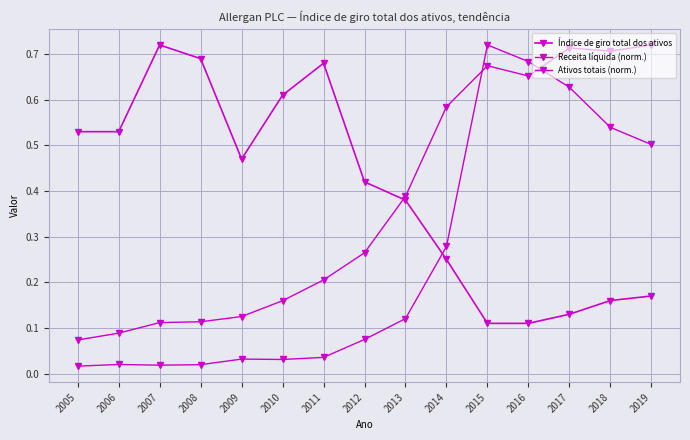

List the labels in order of Índice de giro total dos ativos value, smallest first.

2015, 2016, 2017, 2018, 2019, 2014, 2013, 2012, 2009, 2005, 2006, 2010, 2011, 2008, 2007